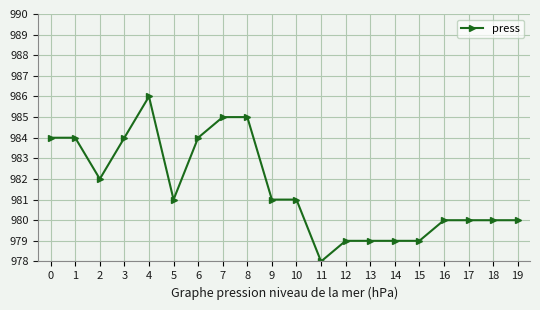

What is the average value?

982